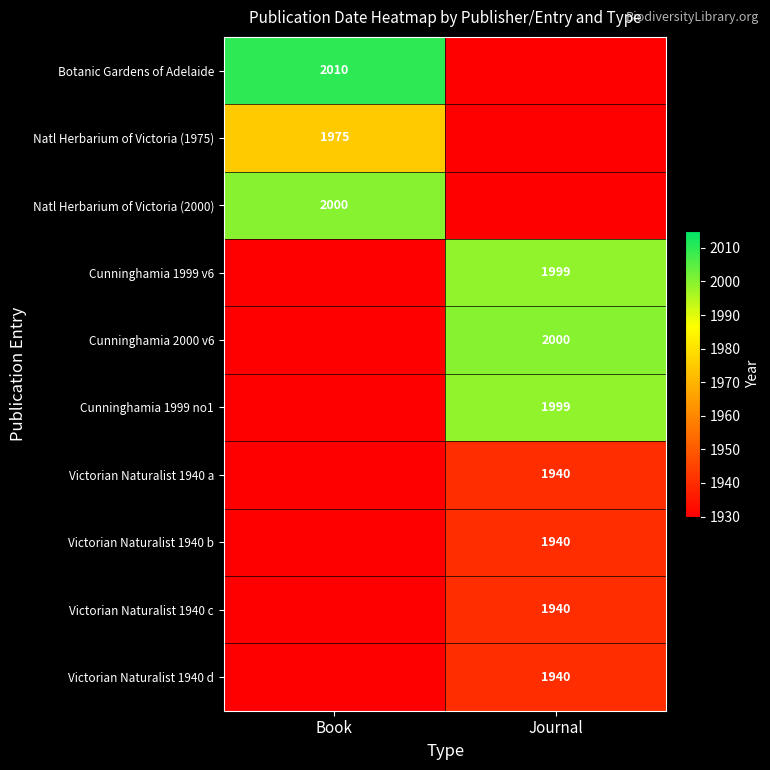

The Victorian Naturalist 1940 a series shows 1940 at Journal. True or false?

True